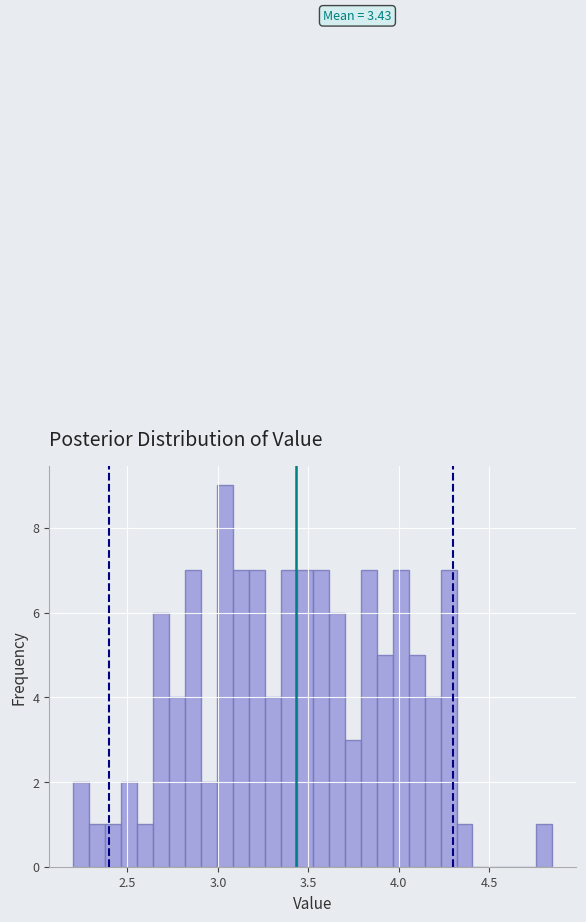

Around what value on the x-axis is the tallest bar? Give the approximate position of its centre, as read against the axis.

3.05